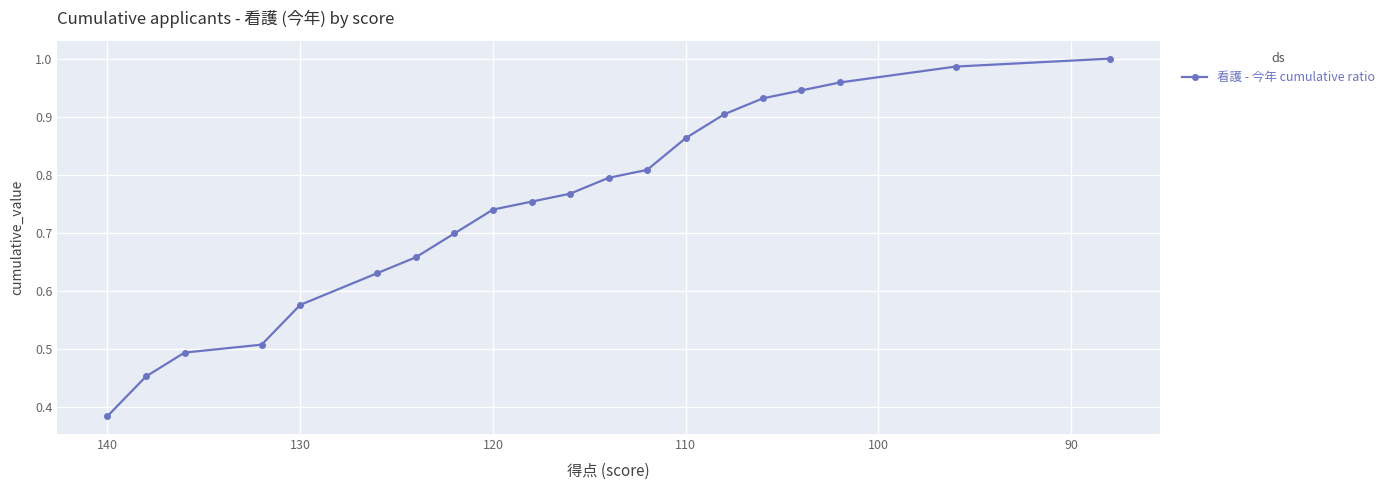

What is the smallest value displayed?

0.4